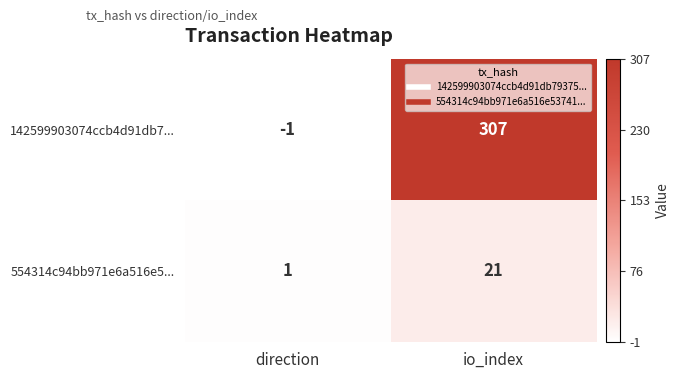

Which series has the largest total across all categories?

142599903074ccb4d91db7...